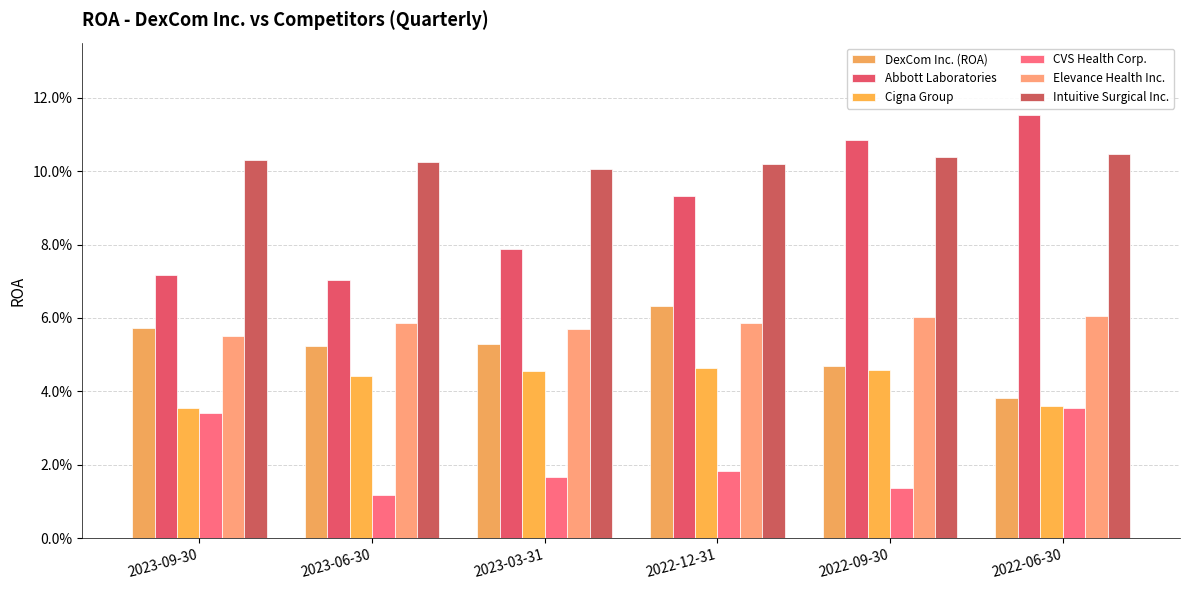

What is the label of the 1st bar from the left?

2023-09-30